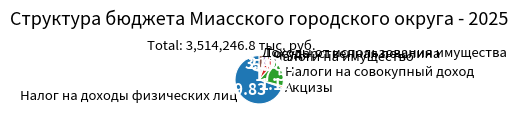

Which category has the biggest portion of the pie?

Налог на доходы физических лиц